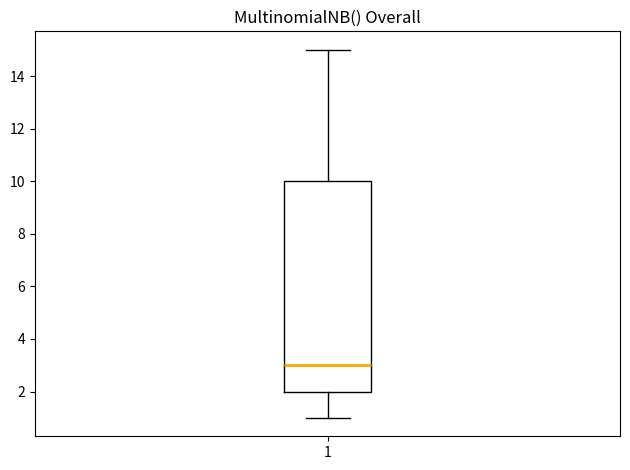

Transcribe this box plot: give where the median line is, the range the box spans, and where the two whiskers end, as read against the y-axis. The values are not printed on the chart, so give them approximately, as read against the axis.

median 3, box 2 to 10, whiskers 1 to 15